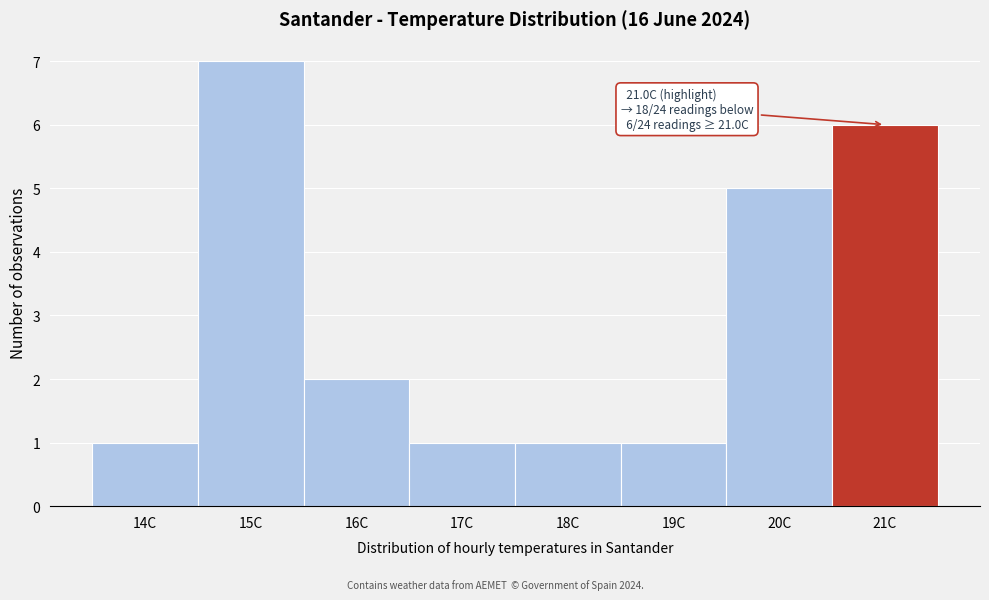

Reading left to right, list all the values displayed in this chart.

14C=1	15C=7	16C=2	17C=1	18C=1	19C=1	20C=5	21C=6